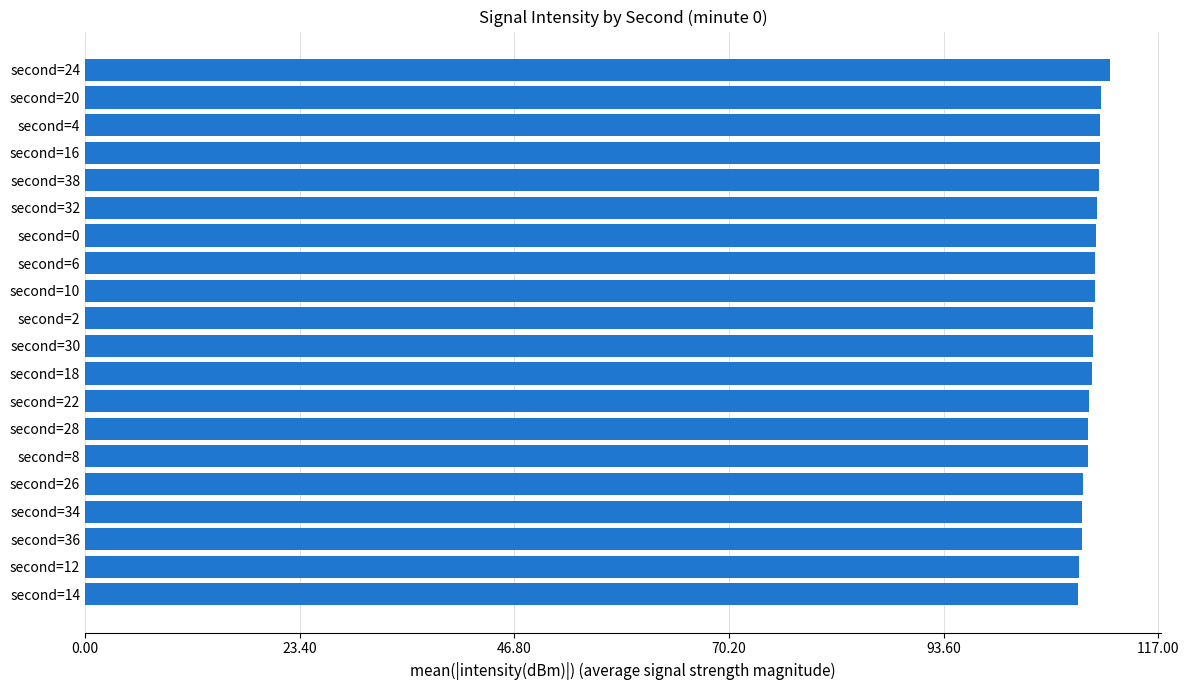

What is the average value?

109.8